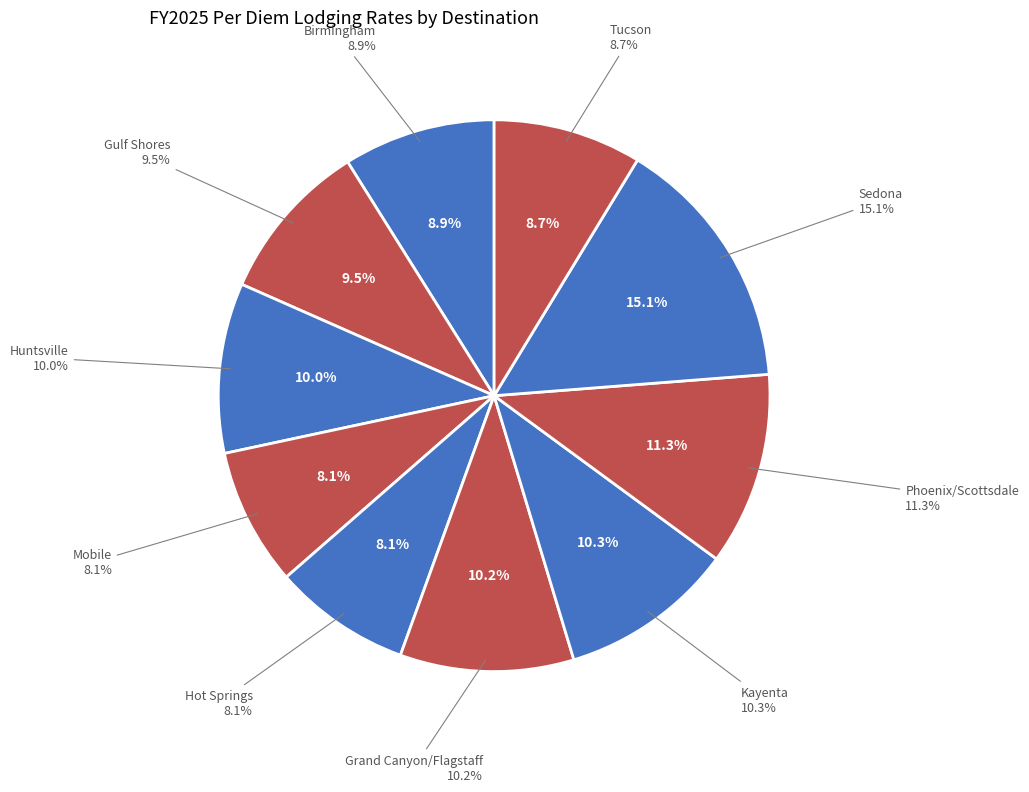

Does Kayenta represent more than half of the total?

No